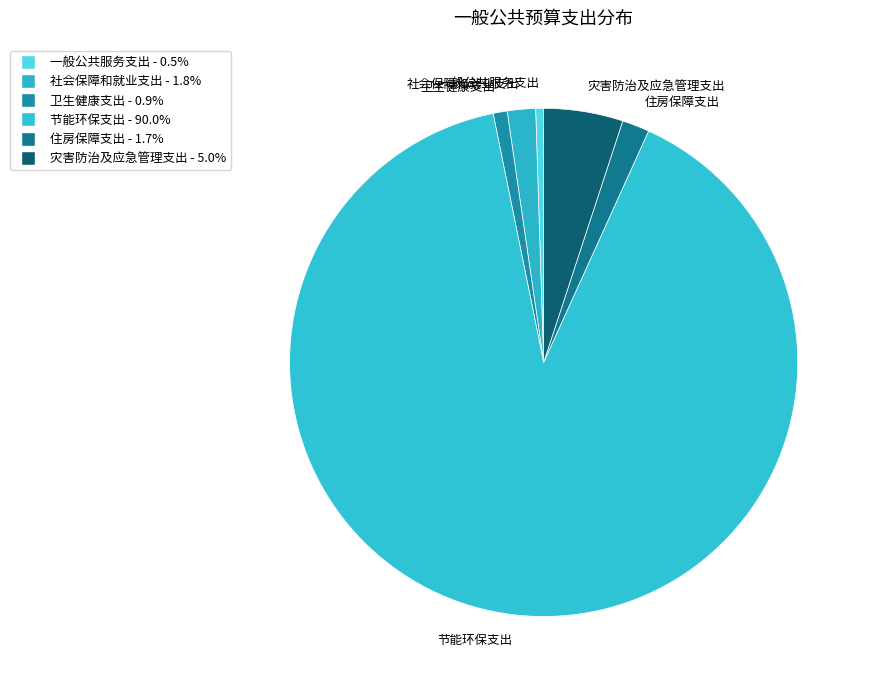

What is the largest slice in the pie chart?

节能环保支出